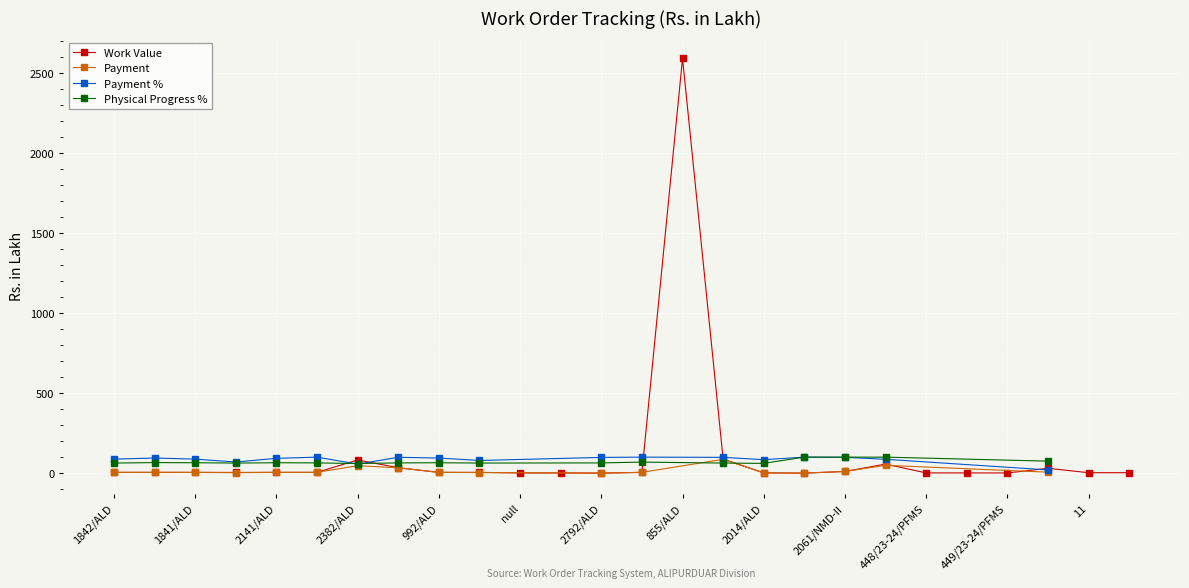

What is the total value across all series at 2061/NMD-II?

219.7